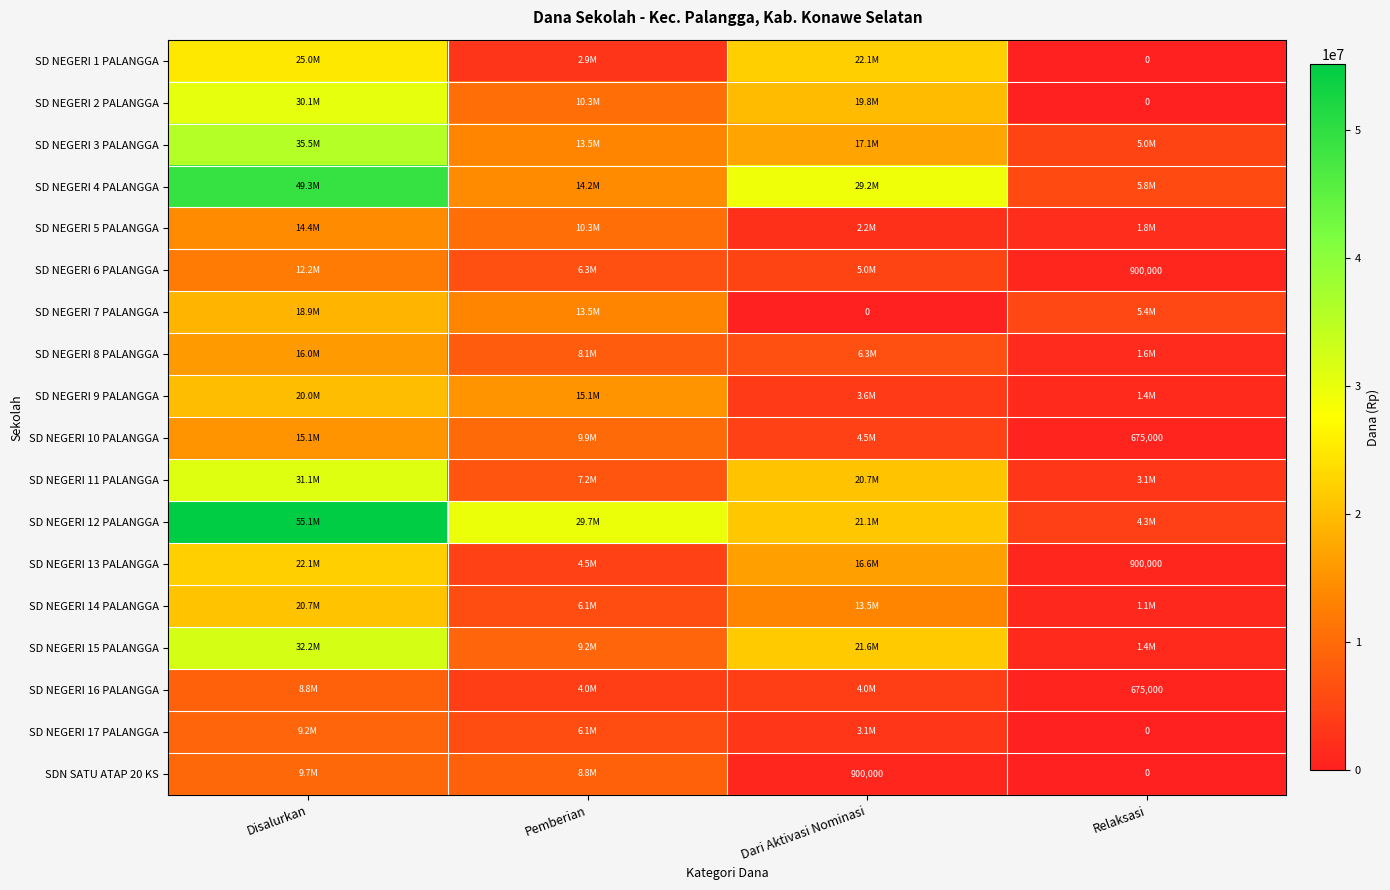

Which series has the largest range (max minus min)?

SD NEGERI 12 PALANGGA